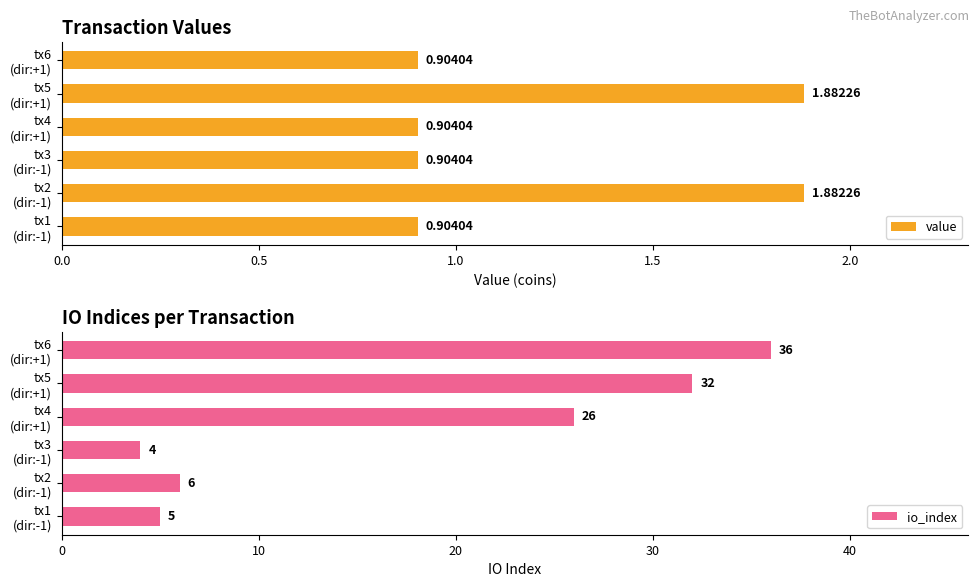

What is the sum of all value values?

7.4